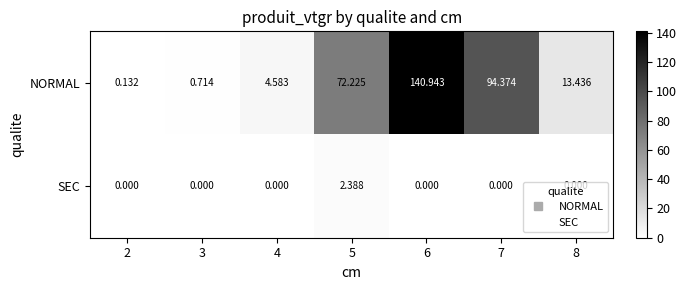

Count the number of categories in the chart.

7